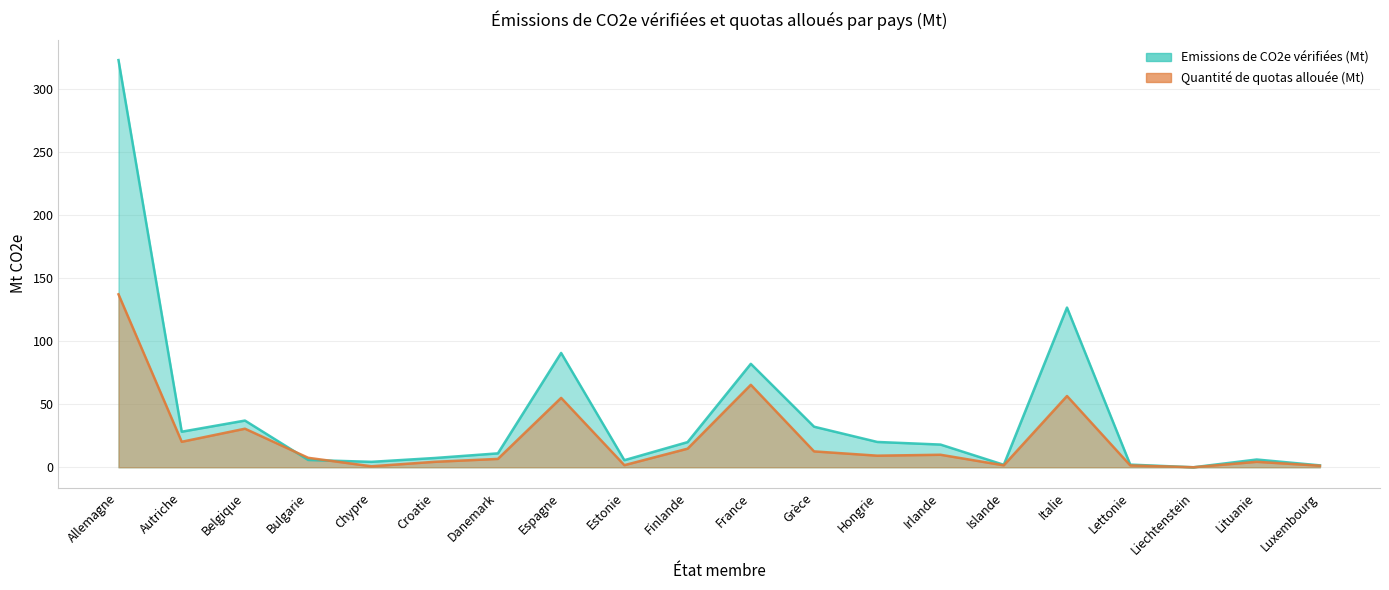

Where does the Emissions de CO2e vérifiées (Mt) series first go above 18?

Allemagne